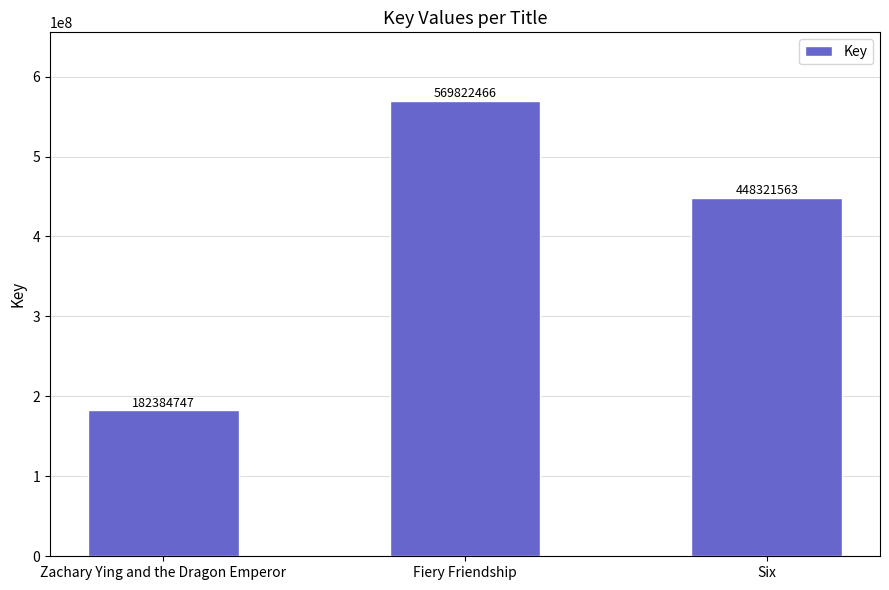

Reading left to right, what are all the values shown in this chart?

182384747	569822466	448321563